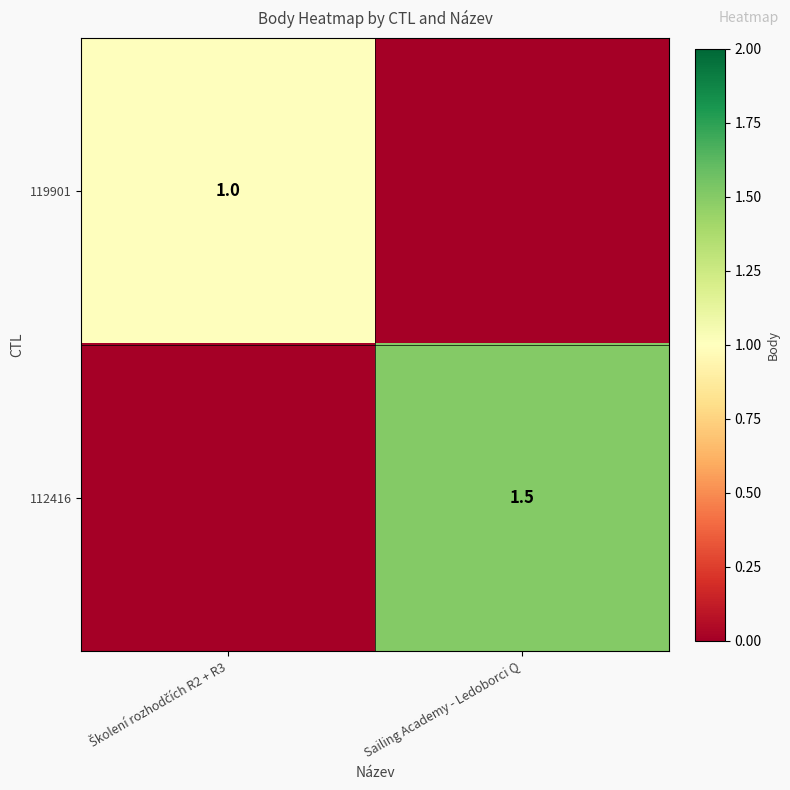

At how many categories does at least one series exceed 0?

2